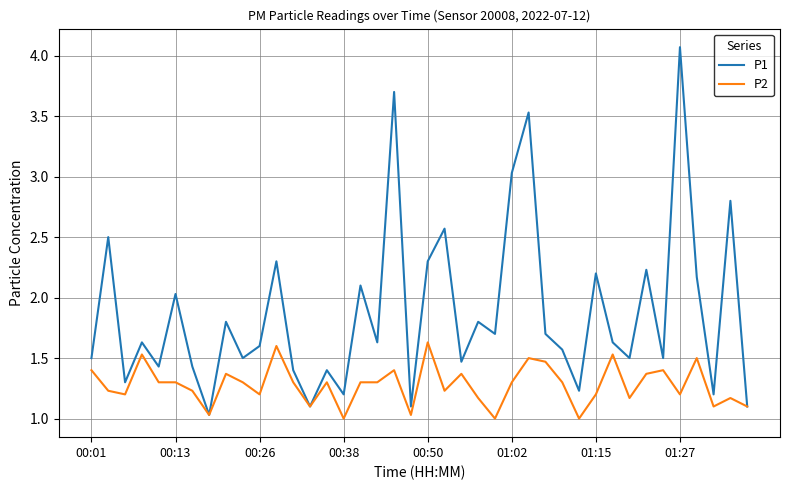

What is the sum of all P2 values?

51.1